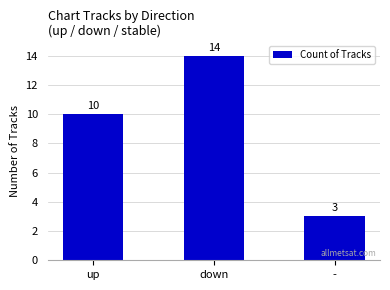

What is the change in value from up to -?

-7